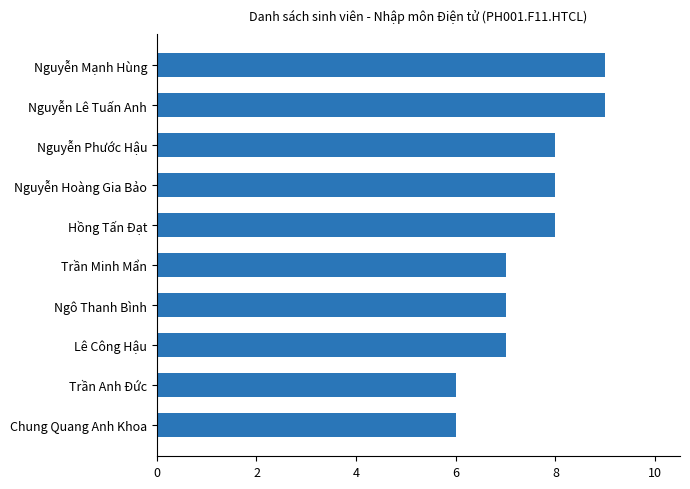

What is the value of the 4th bar from the top?

8